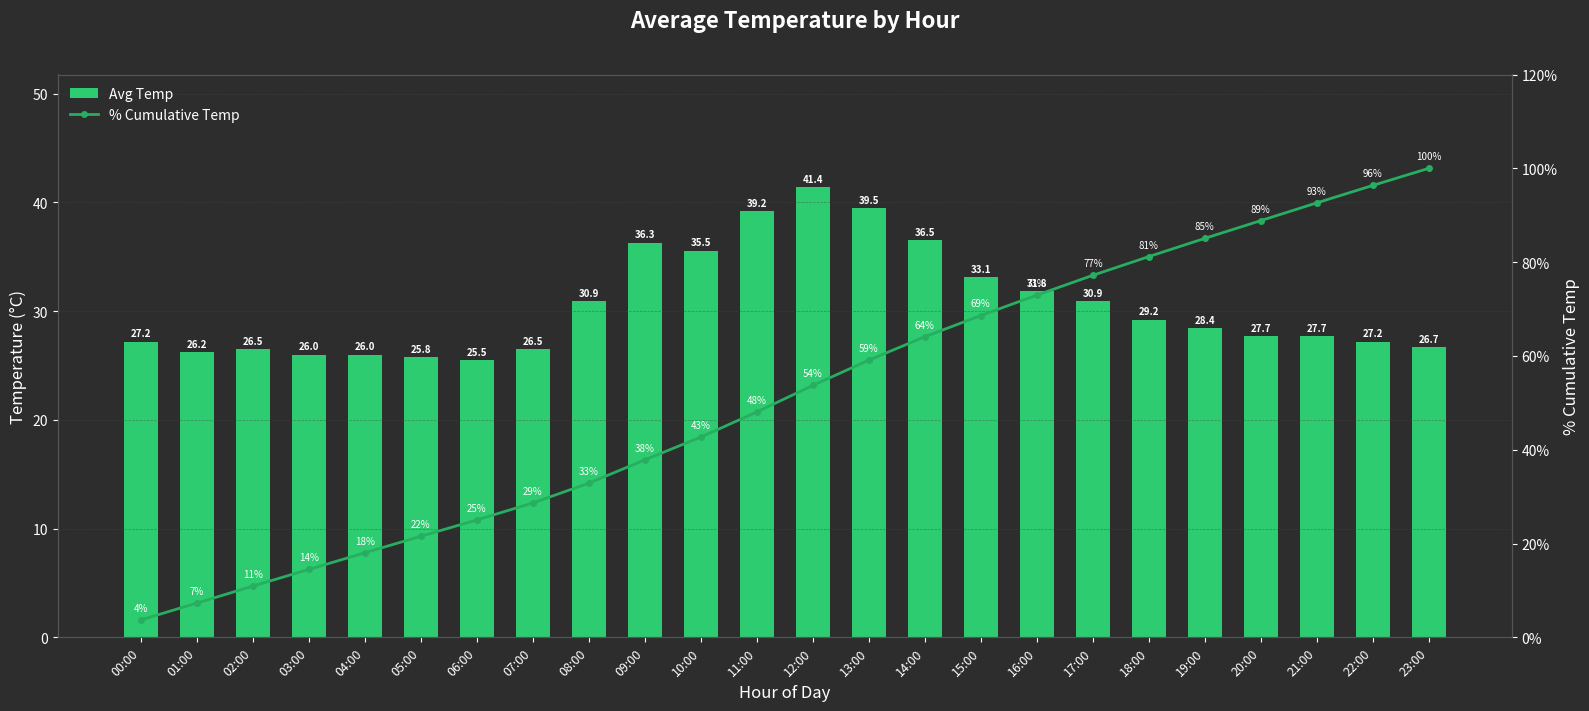

At 16:00, list the series in order from smallest to largest.

Avg Temp, % Cumulative Temp